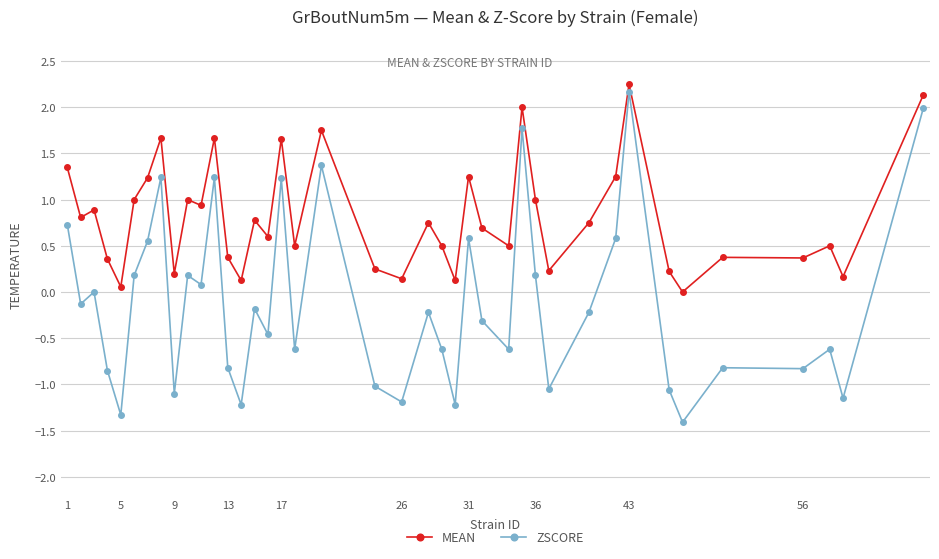

What is the value of the MEAN point at the 17th from the left?

1.7